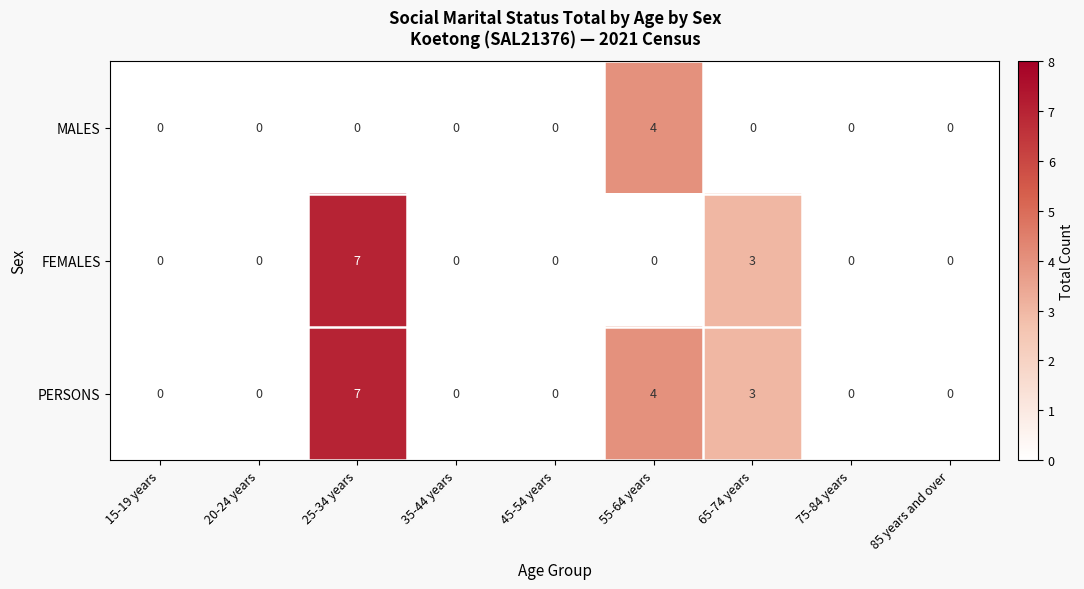

What is the spread (max minus min) of values at 25-34 years?

7